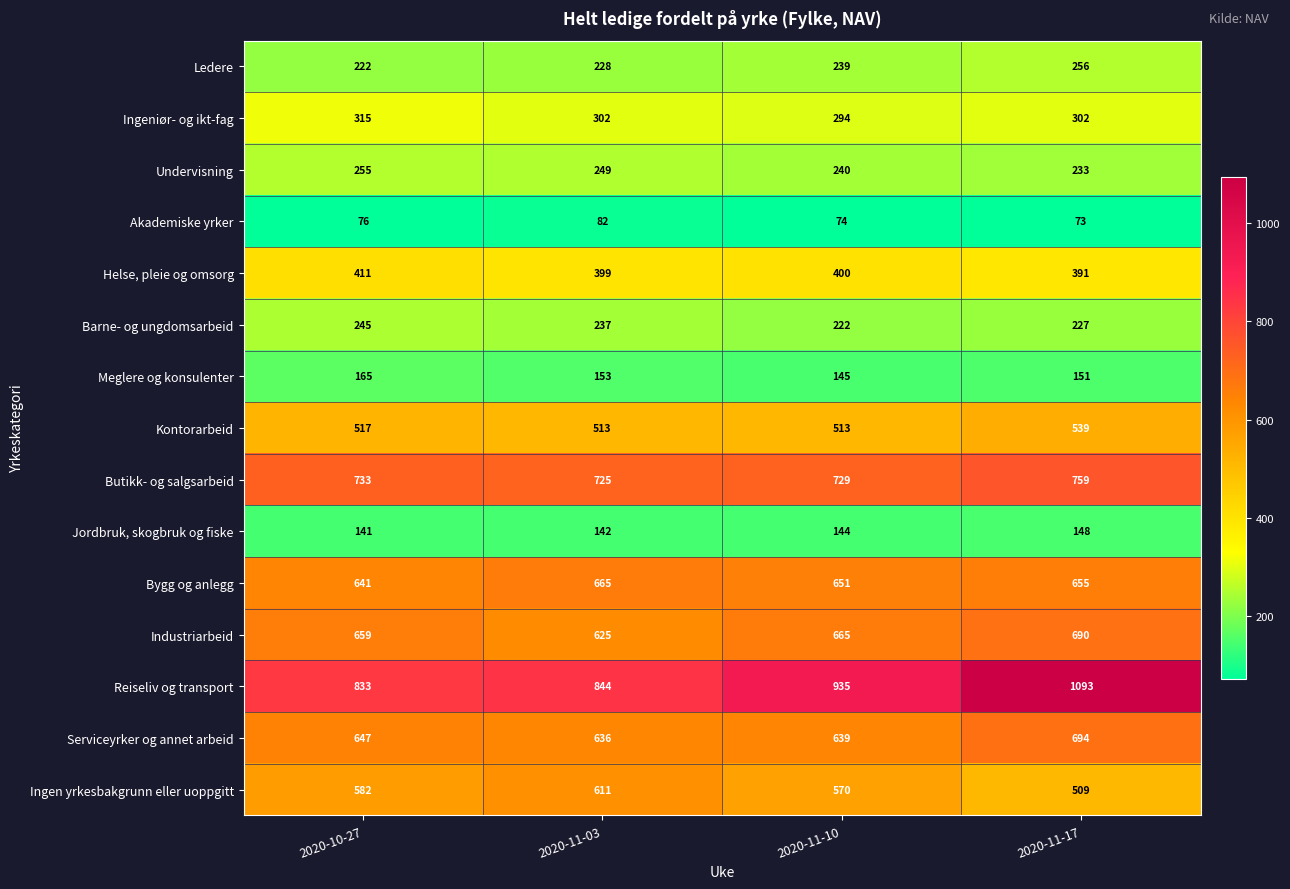

At which label does Ingeniør- og ikt-fag first exceed 302?

2020-10-27